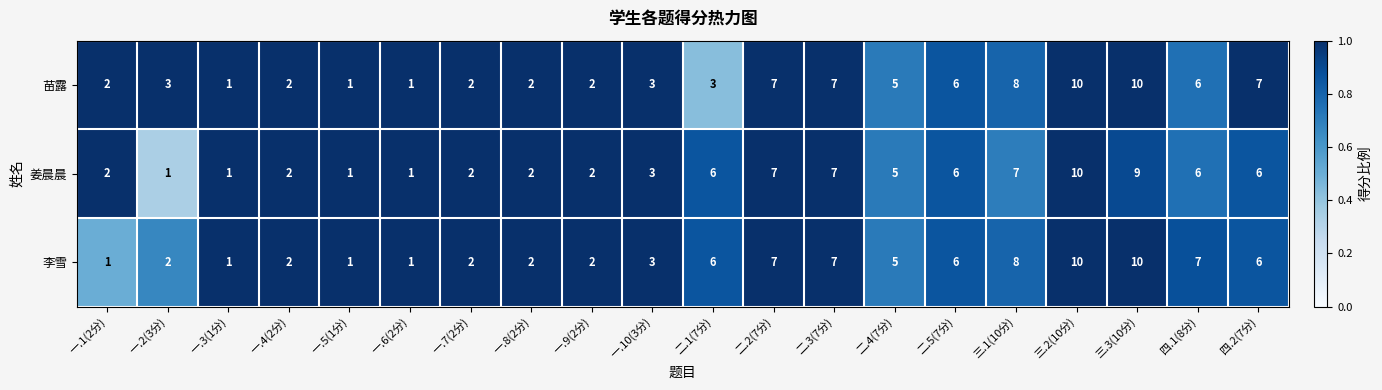

True or false: 姜晨晨 has a value of 3 at 一.10(3分).

True